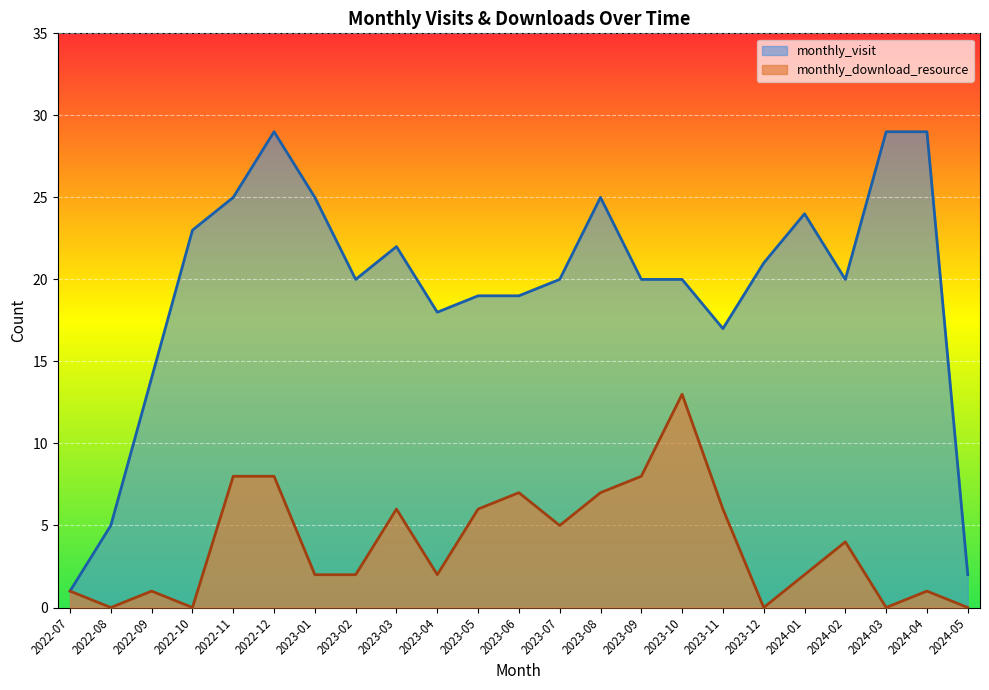

Rank the series at 2023-09 from highest to lowest value.

monthly_visit, monthly_download_resource